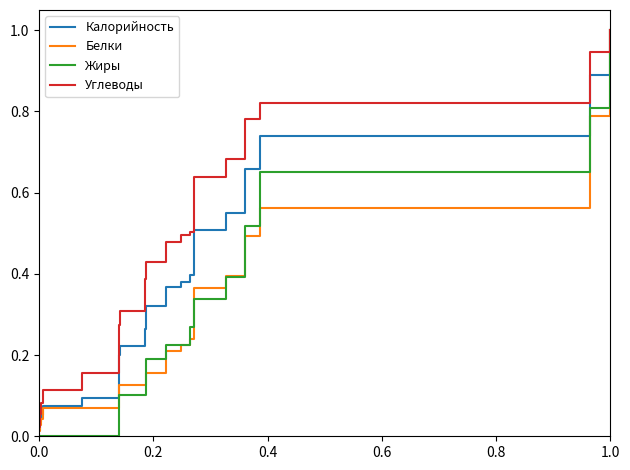

Which series has the largest total across all categories?

Углеводы